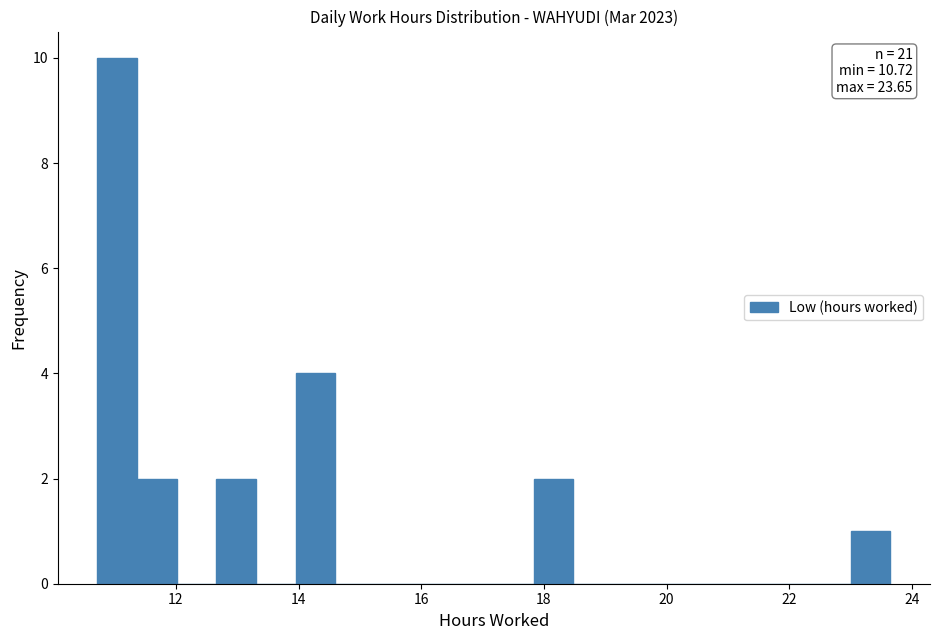

Read against the x-axis, roughly where is the centre of the tallest bar?

11.0